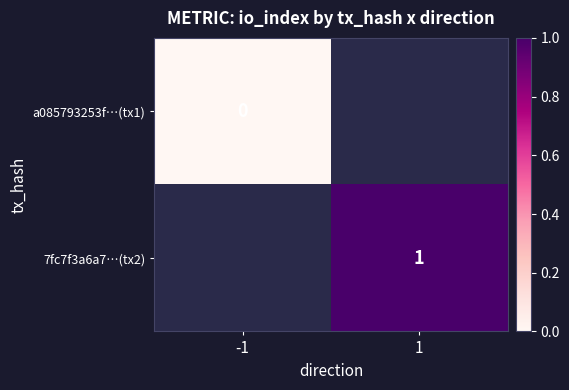

What is the maximum value shown in the chart?

1.0